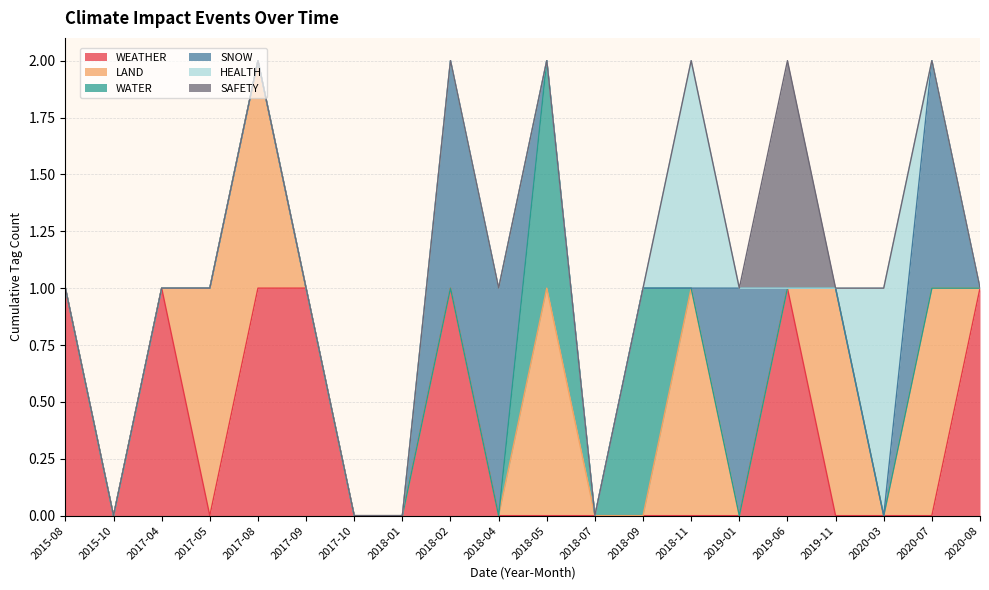

True or false: WEATHER has a value of 1 at 2015-08.

True